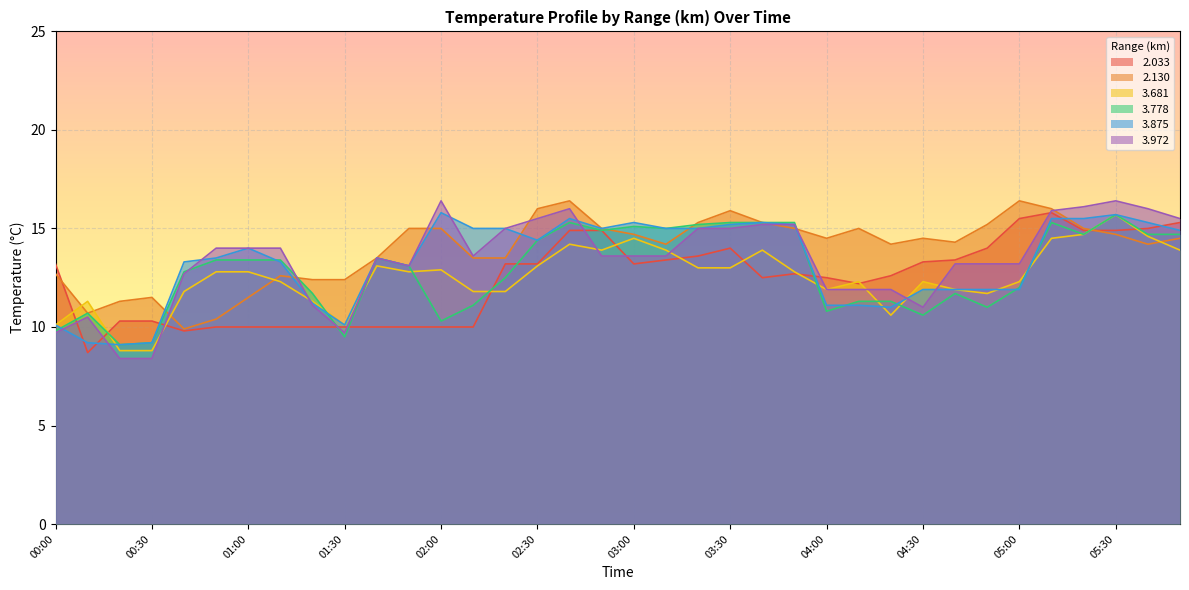

Where does the 3.875 series first go above 14?

02:00